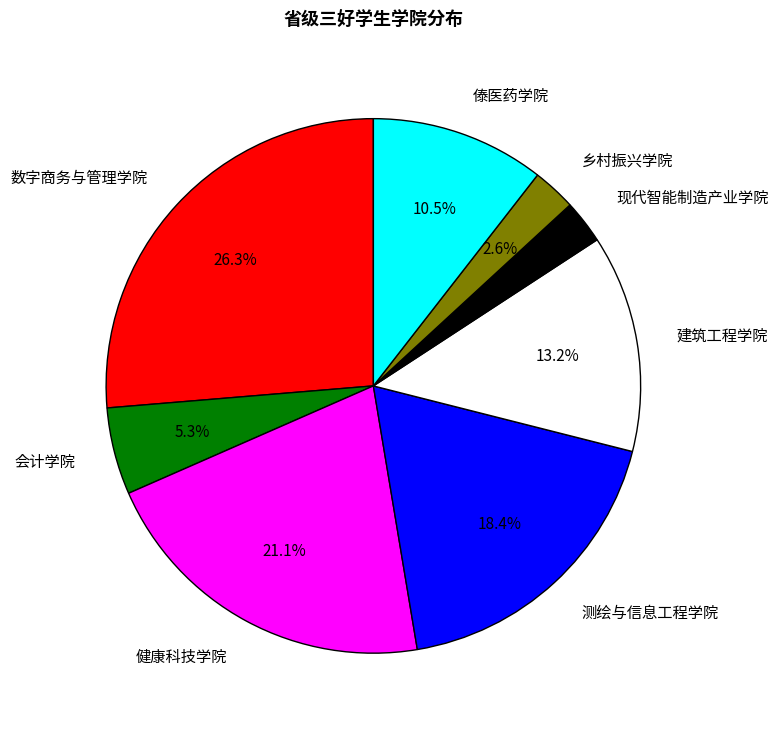

Is it true that 健康科技学院 is 16% of the pie?

False